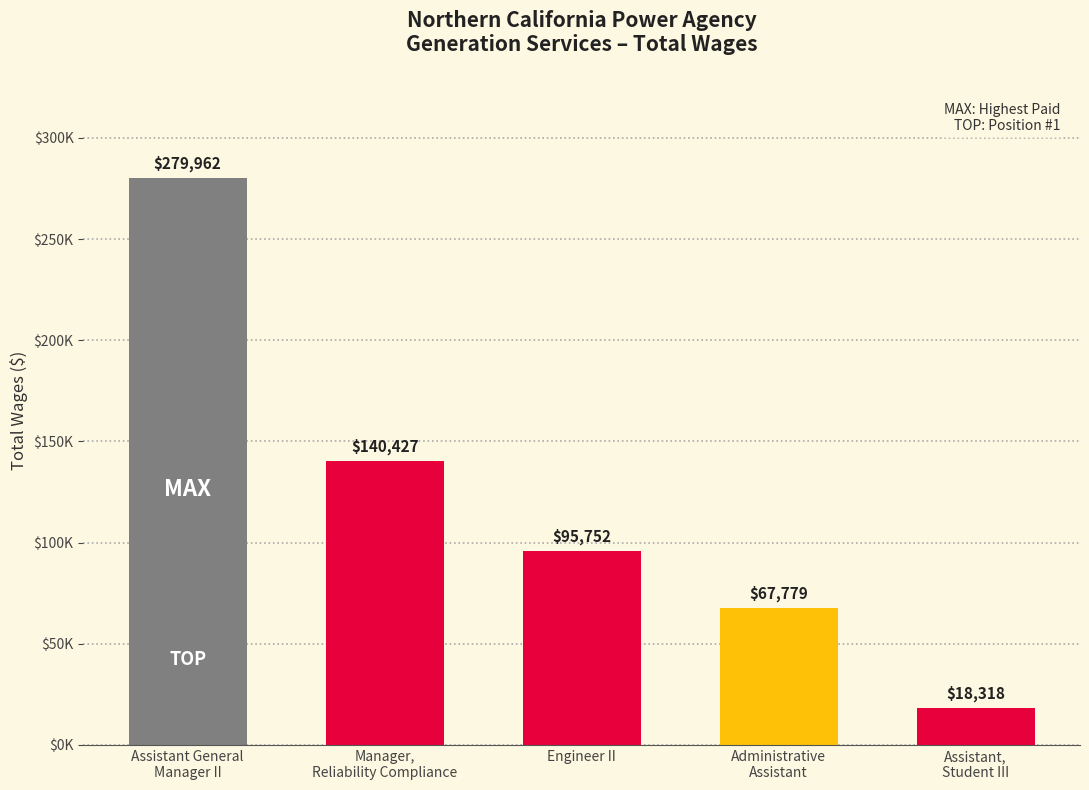

List the labels in order of value, largest first.

Assistant General
Manager II, Manager,
Reliability Compliance, Engineer II, Administrative
Assistant, Assistant,
Student III